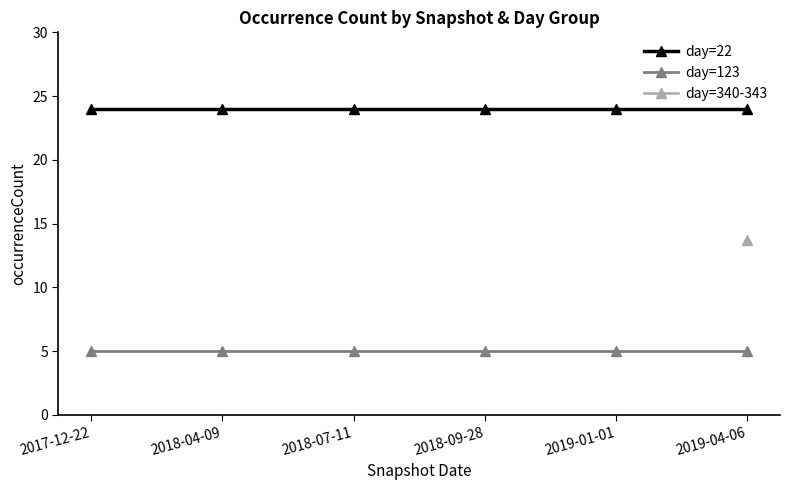

Reading left to right, what are all the values shown in this chart?

day=22: 2017-12-22=24	2018-04-09=24	2018-07-11=24	2018-09-28=24	2019-01-01=24	2019-04-06=24
day=123: 2017-12-22=5	2018-04-09=5	2018-07-11=5	2018-09-28=5	2019-01-01=5	2019-04-06=5